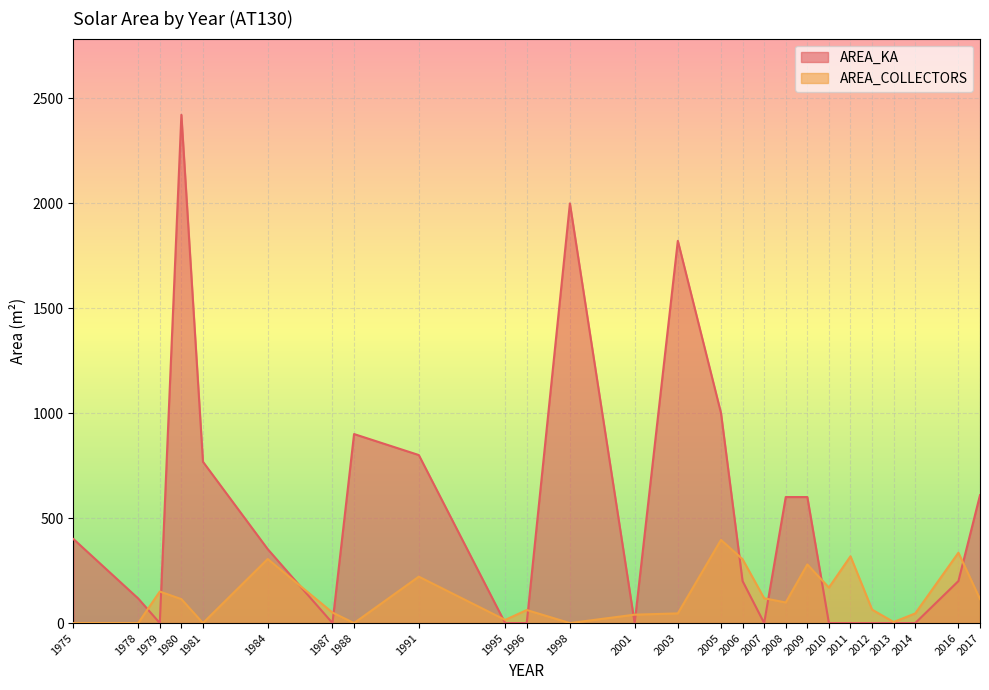

The value of AREA_COLLECTORS at 2008 is 98. True or false?

True